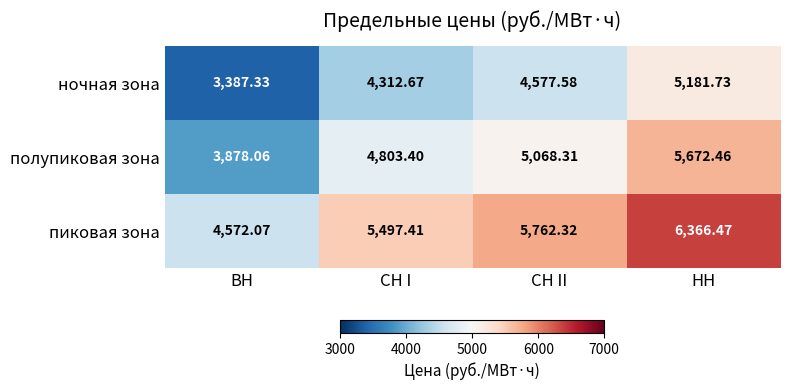

At which category does the chart reach its minimum across all series?

ВН